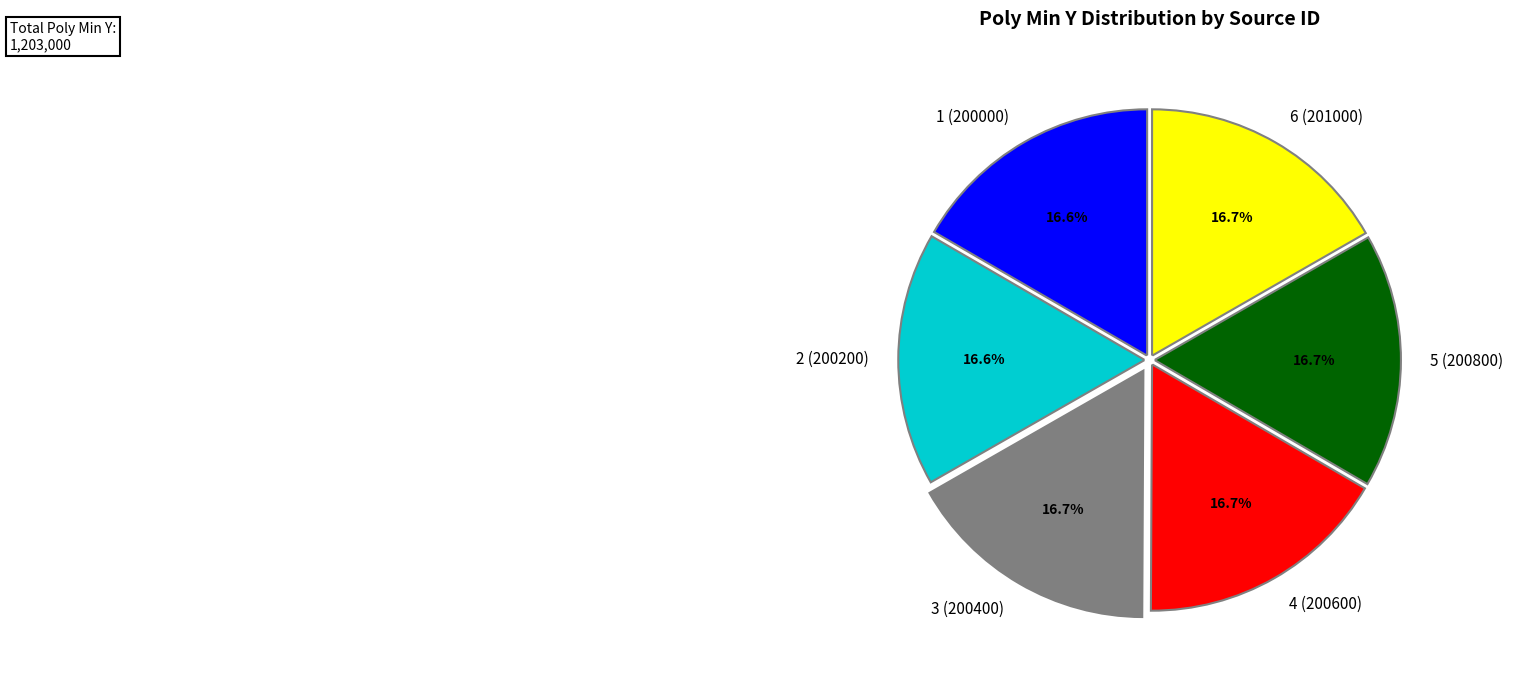

Does any single category account for the majority?

No